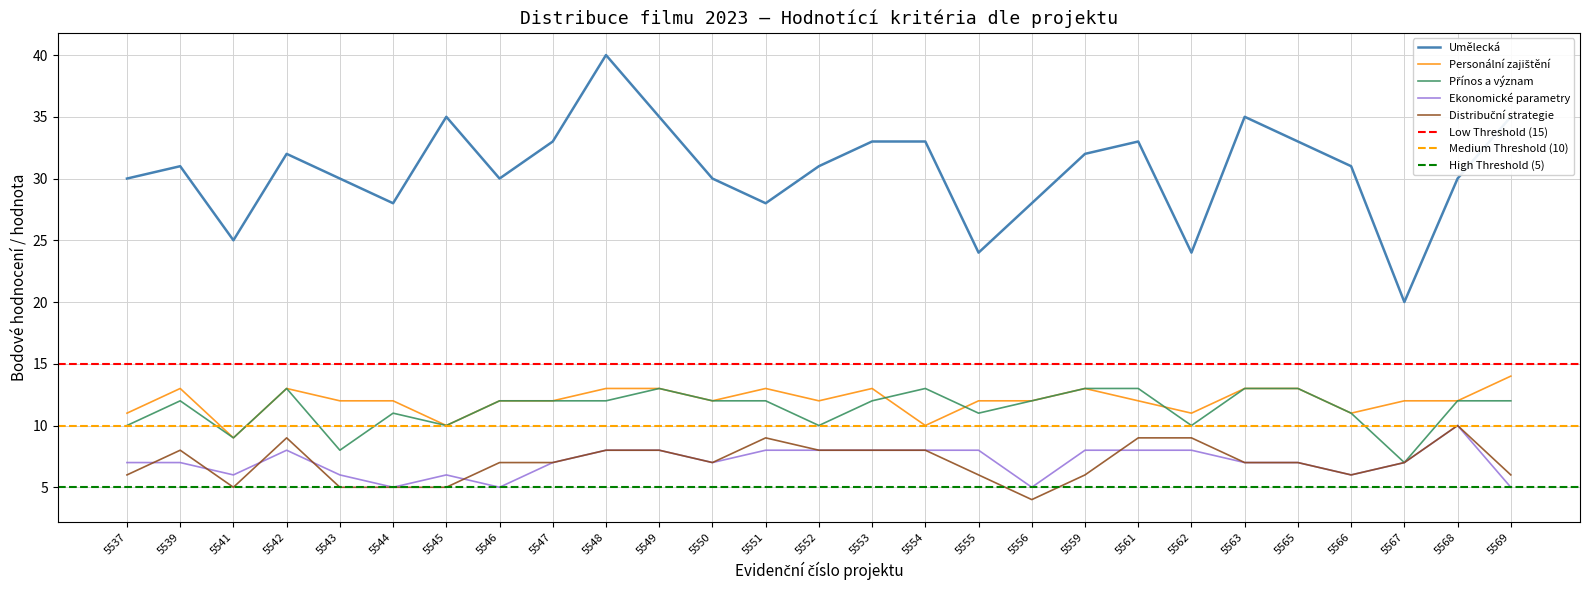

Which has a higher value, 5555 or 5551?

5551